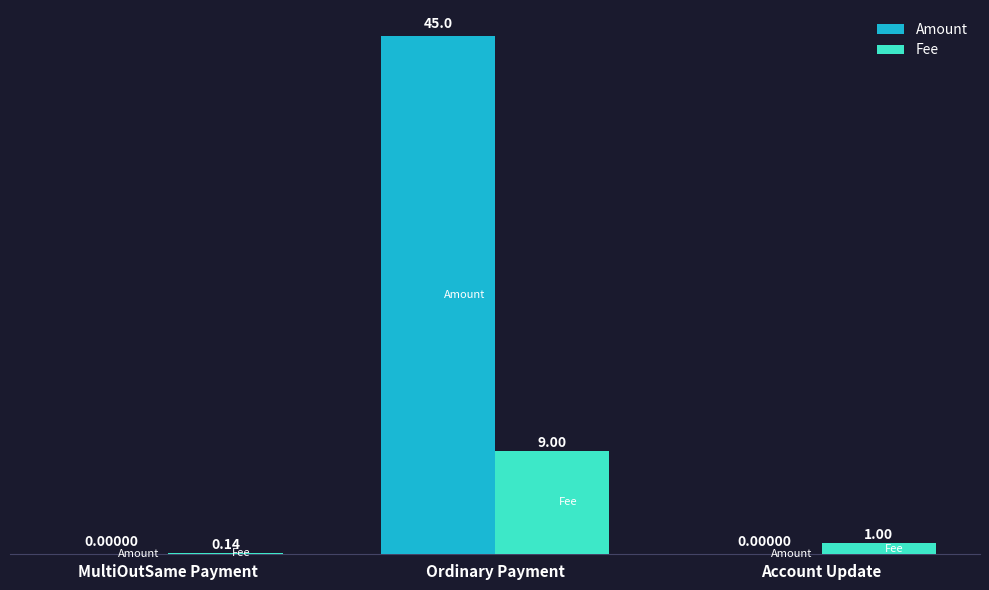

True or false: Amount has a value of 0.0 at Account Update.

True